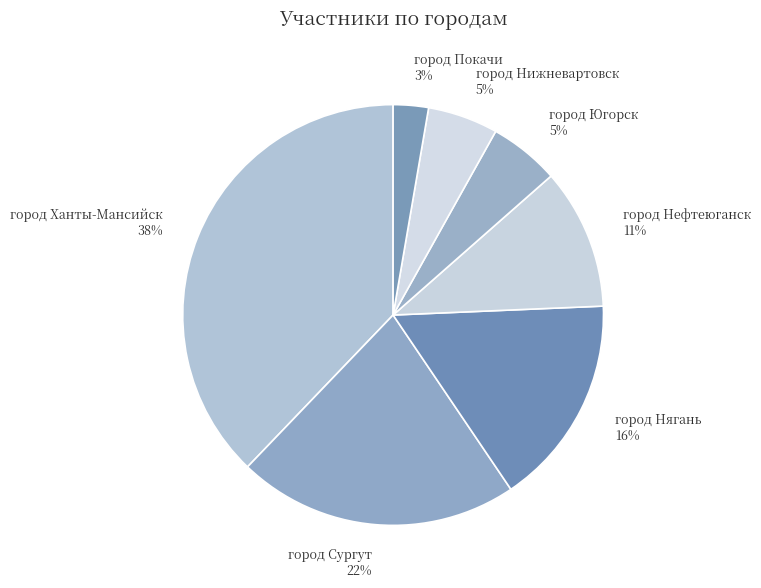

Is there a majority slice in this chart?

No